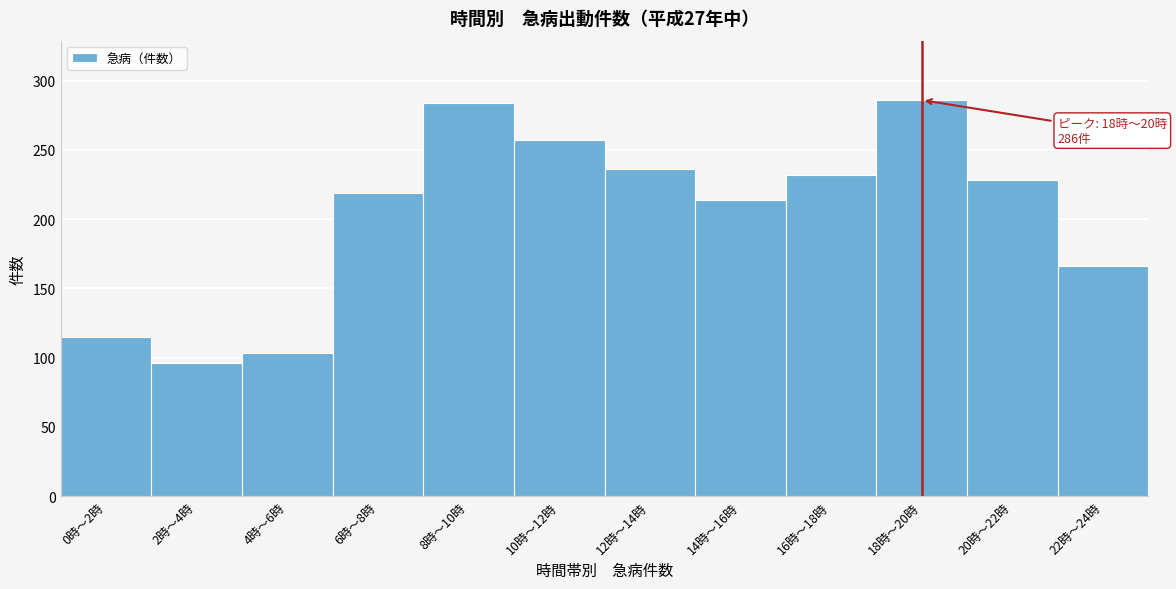

Reading right to left, transcribe all the data shown in this chart.

166	228	286	232	214	236	257	284	219	103	96	115